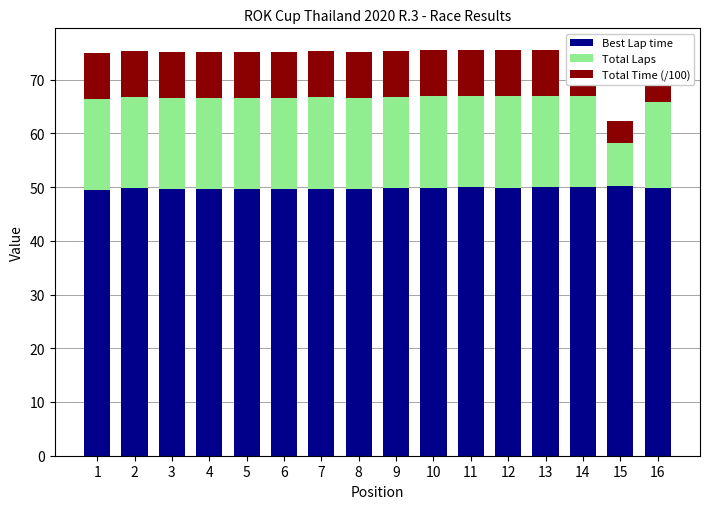

What are all the series names shown in the legend?

Best Lap time, Total Laps, Total Time (/100)